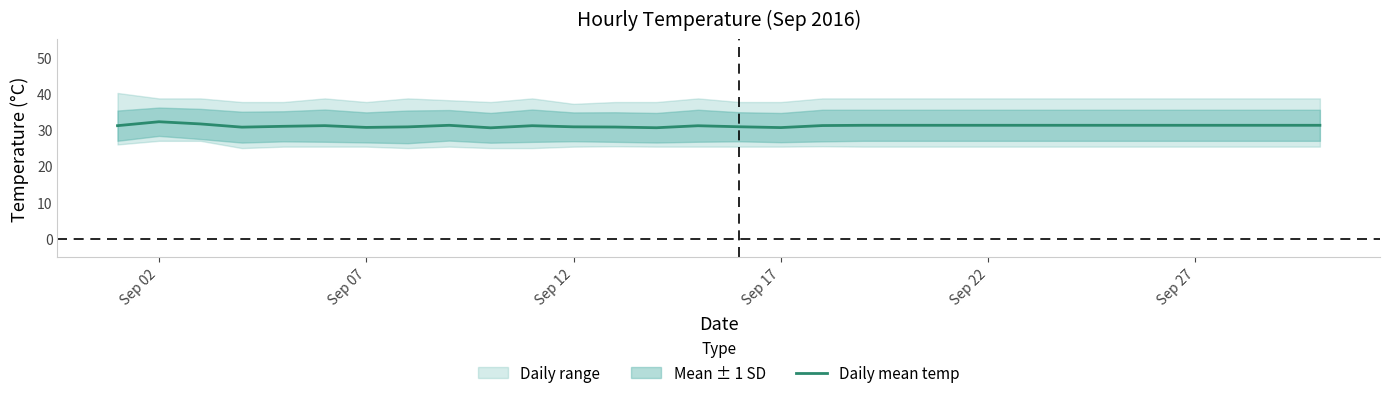

Reading right to left, transcribe all the data shown in this chart.

31.3	31.3	31.3	31.3	31.3	31.3	31.3	31.3	31.3	31.3	31.3	31.3	31.2	30.7	30.9	31.2	30.6	30.8	30.9	31.2	30.6	31.3	30.8	30.7	31.2	31.0	30.8	31.7	32.3	31.2